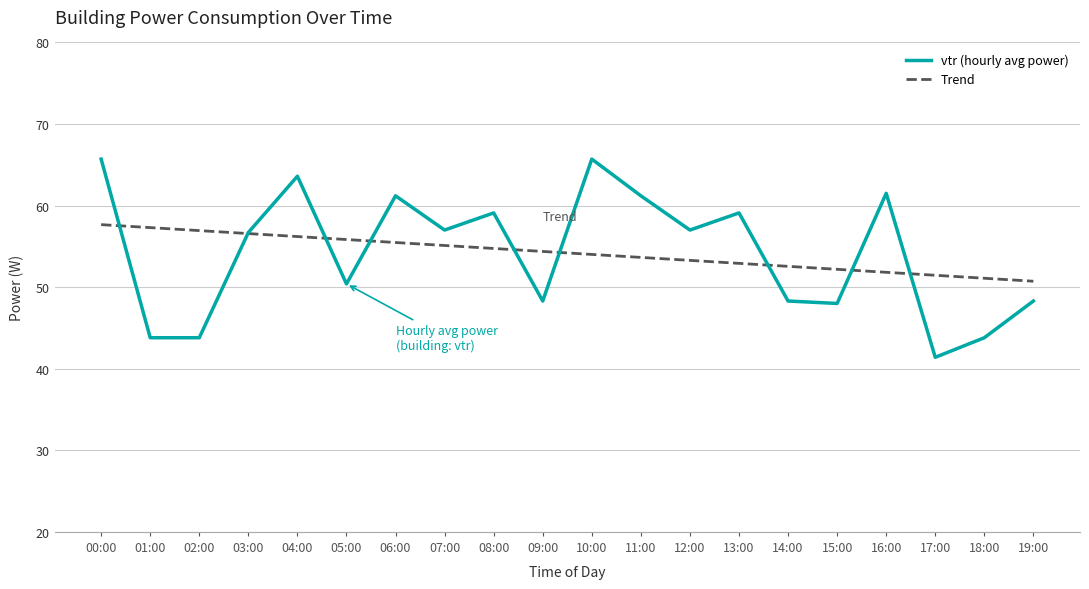

True or false: Trend has a value of 73.0 at 18:00.

False